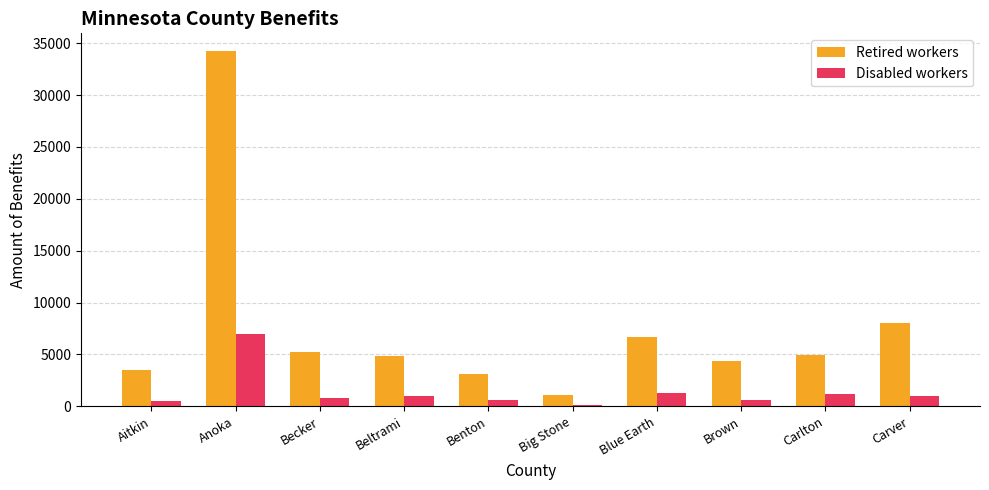

What is the value of the Retired workers bar at the 1st from the left?

3495